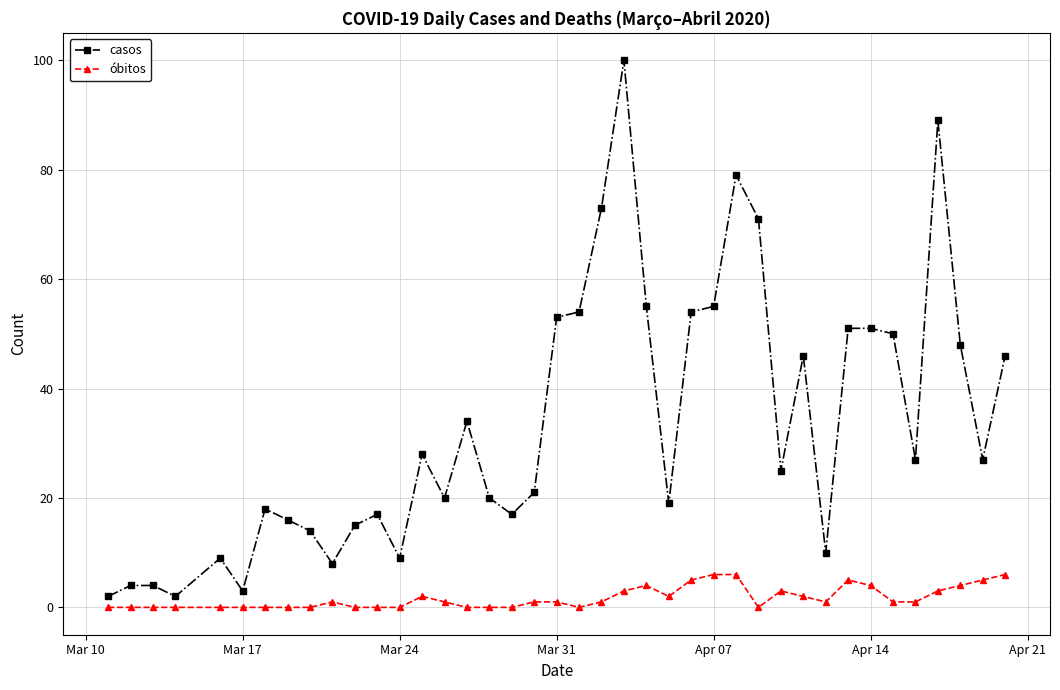

How many categories are shown in the chart?

40